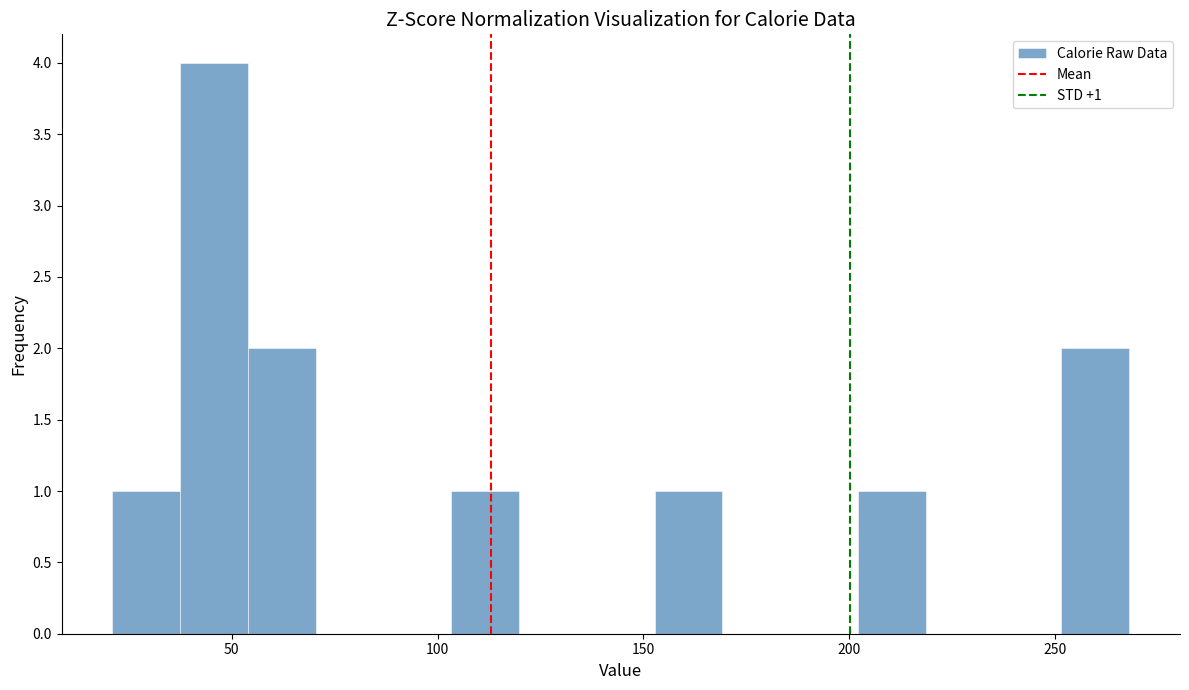

Around what value on the x-axis is the tallest bar? Give the approximate position of its centre, as read against the axis.

45